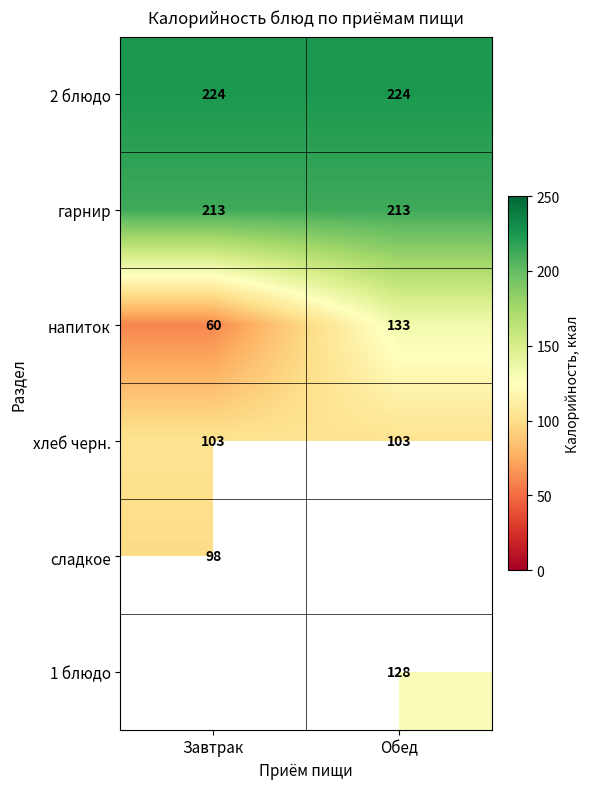

What is the lowest value of the хлеб черн. series?

103